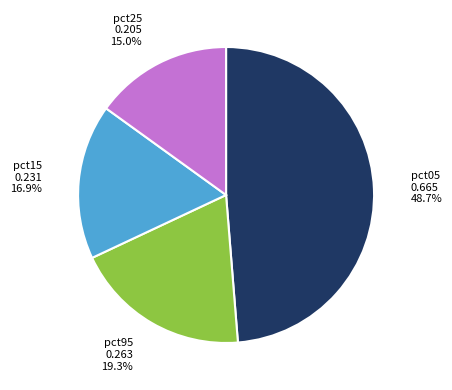

Rank the categories by value from highest to lowest.

pct05, pct95, pct15, pct25